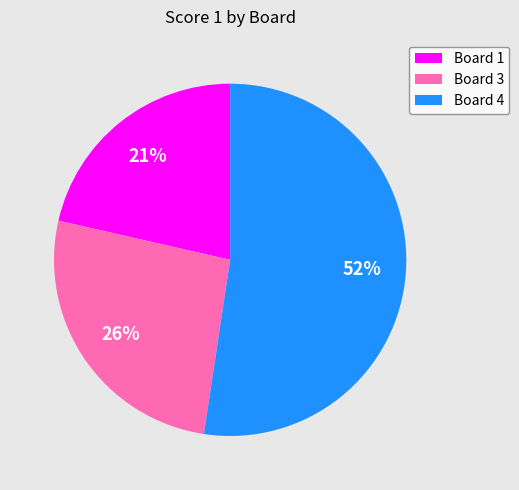

Which category accounts for the majority?

Board 4